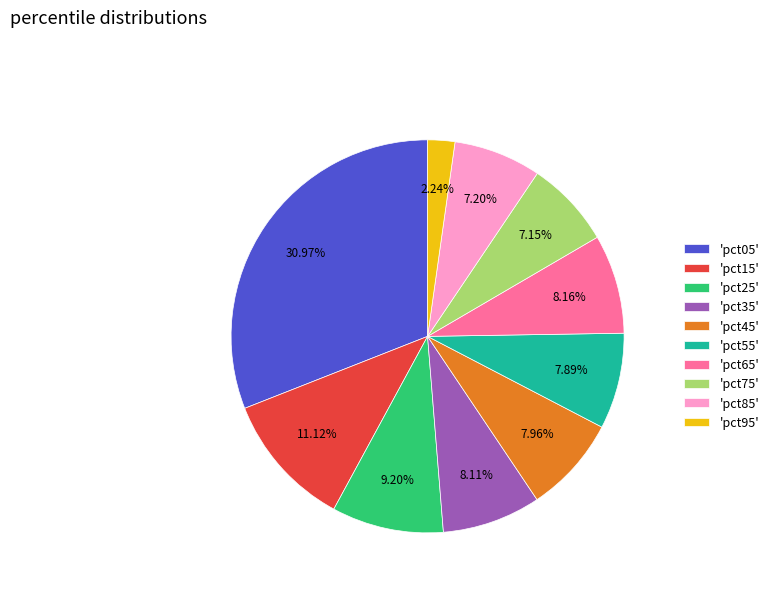

Does 'pct15' represent more than half of the total?

No